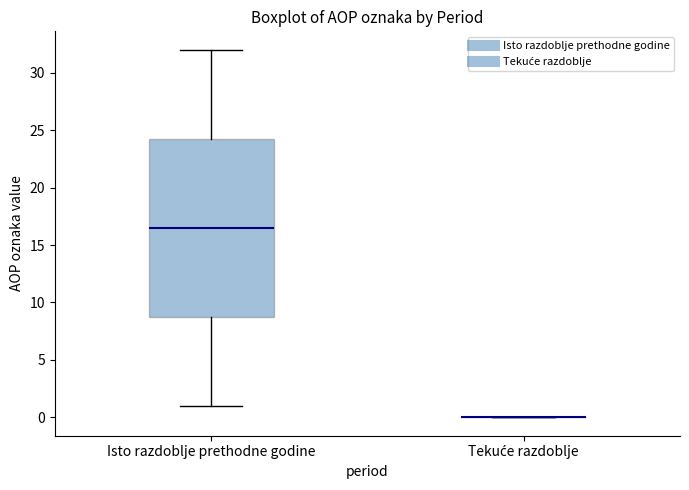

Reading left to right, transcribe this box plot: for each box, give where its median line is, the range the box spans, and where its two whiskers end, as read against the y-axis. The values are not printed on the chart, so give them approximately, as read against the axis.

Isto razdoblje prethodne godine: median 16.5, box 9.0 to 24.5, whiskers 1.0 to 32.0
Tekuće razdoblje: box collapsed to a line at 0.0, whiskers 0.0 to 0.0